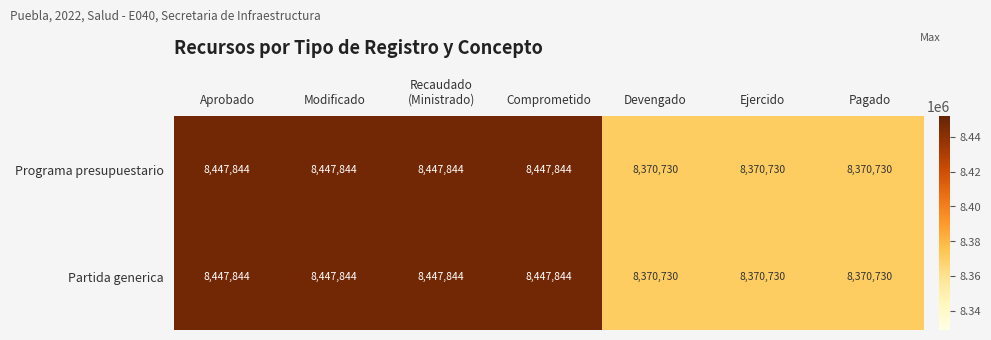

At how many categories does at least one series exceed 8430134?

4